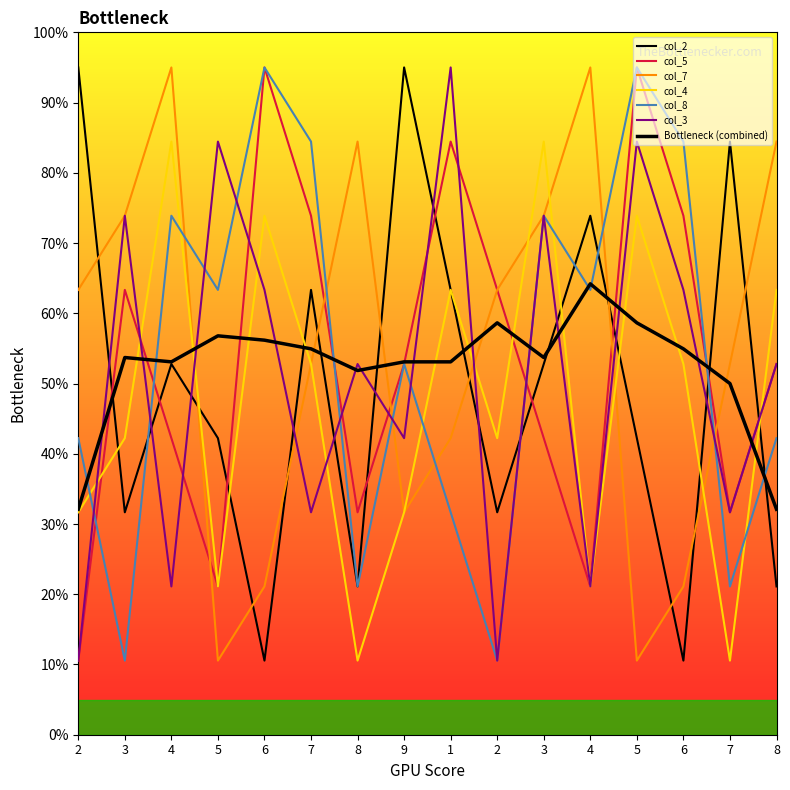

What is the difference between the maximum and minimum values in the col_2 series?

84.4